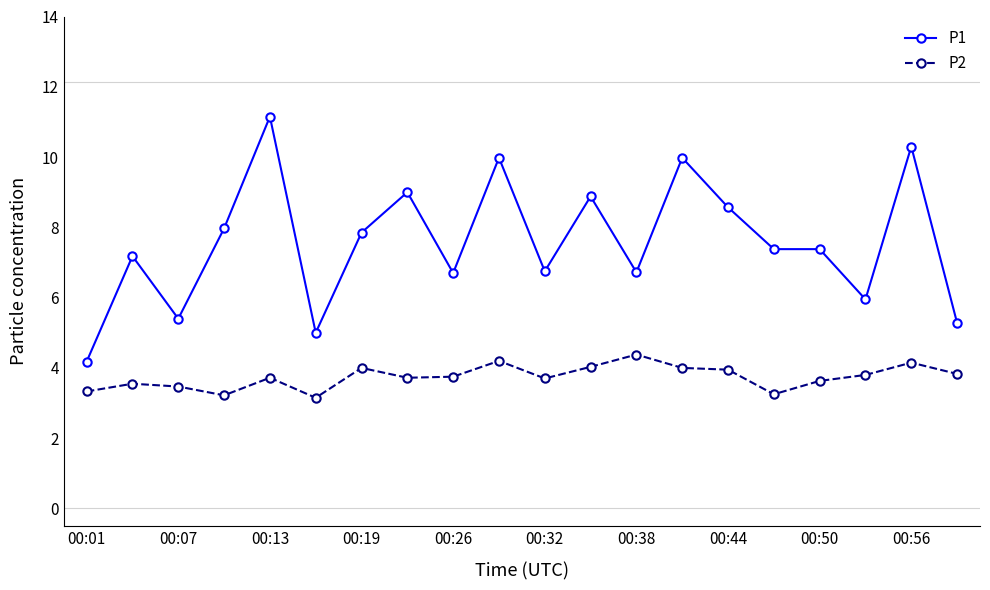

What is the highest value of the P2 series?

4.4